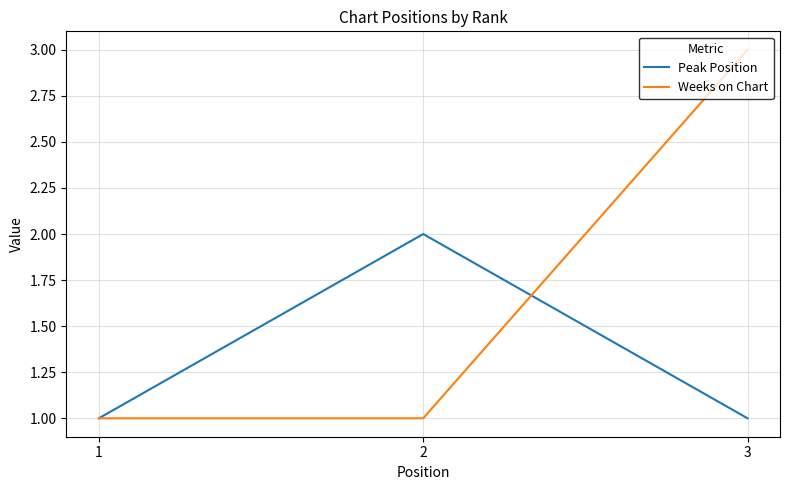

Which category has the highest value in the Weeks on Chart series?

3